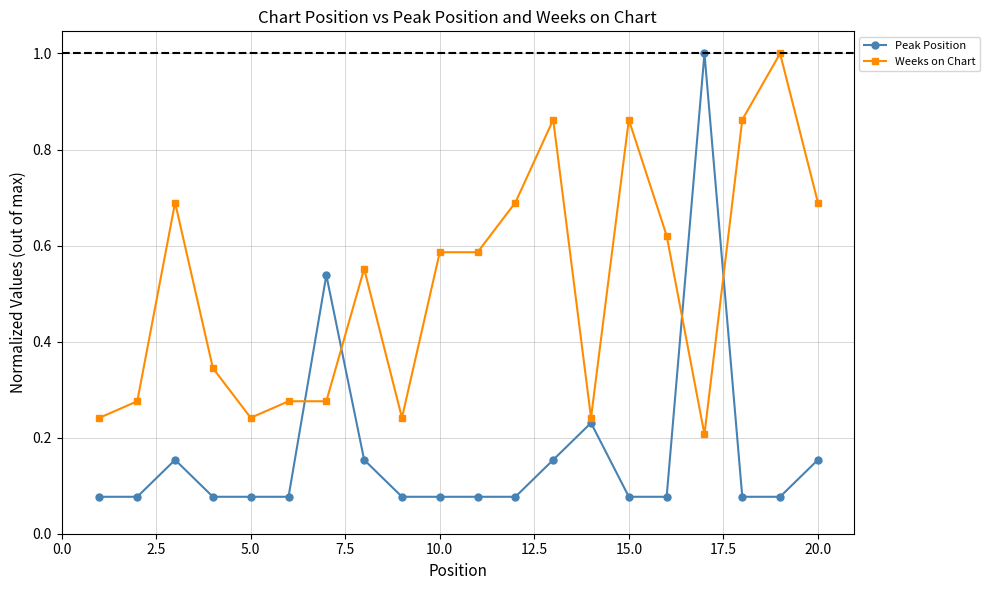

What is the sum of all Peak Position values?

3.4